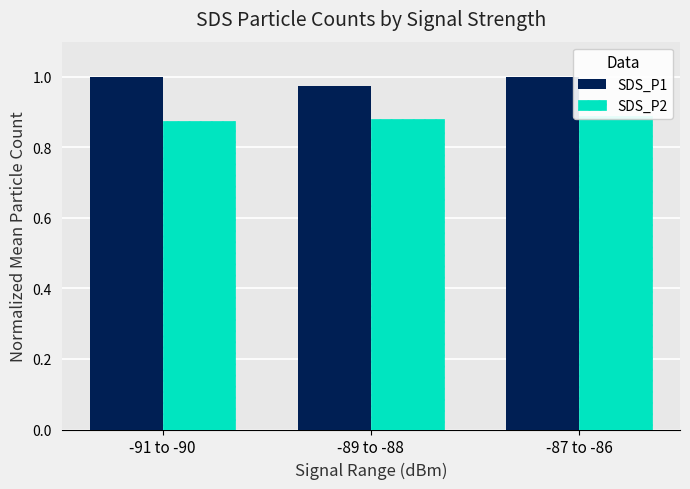

How many bars are there in total?

6